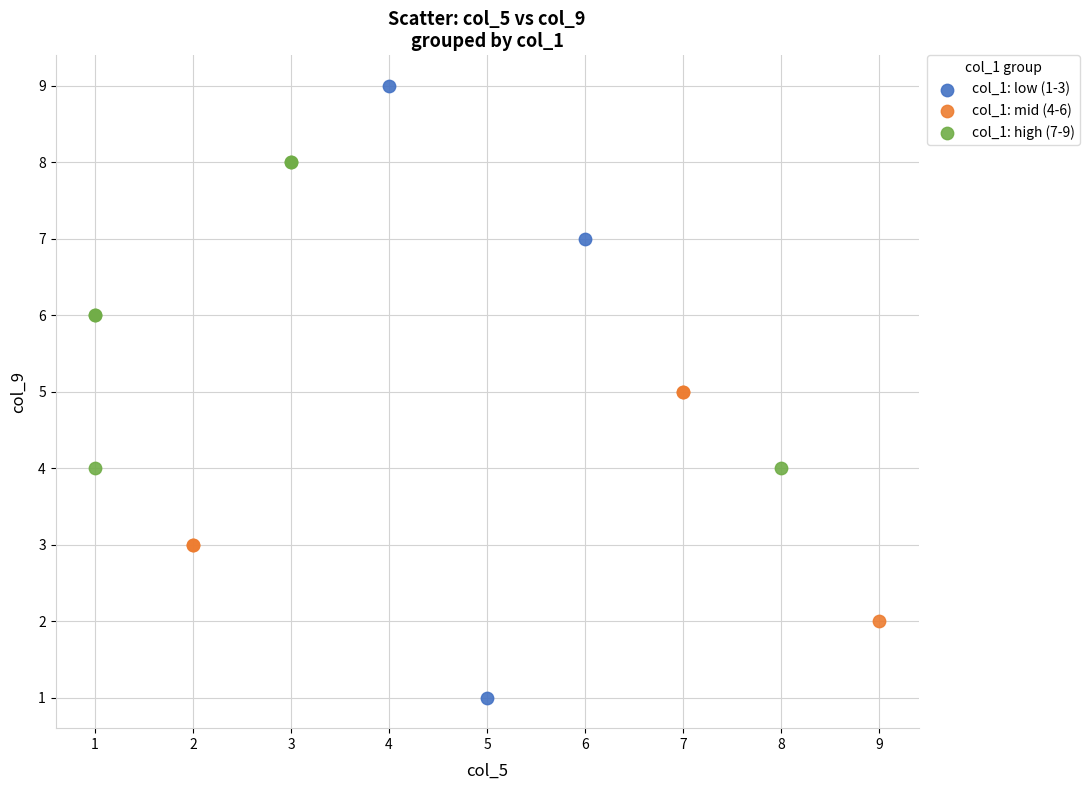

Which series has the largest Y range (max minus min)?

col_1: low (1-3)